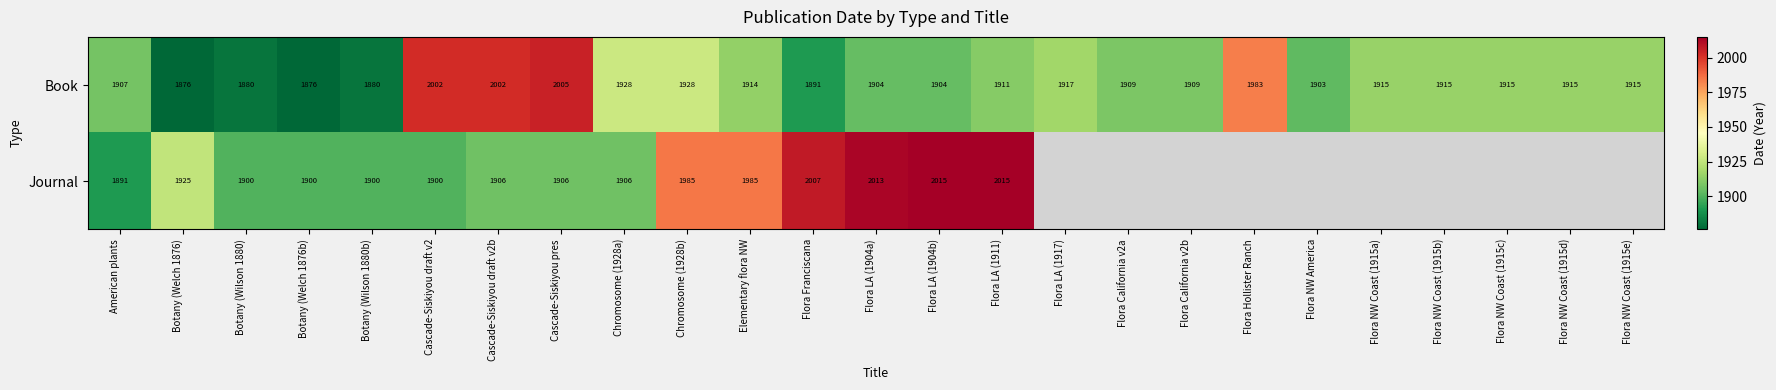

Between Flora LA (1904a) and Cascade-Siskiyou draft v2b, which is larger?

Cascade-Siskiyou draft v2b